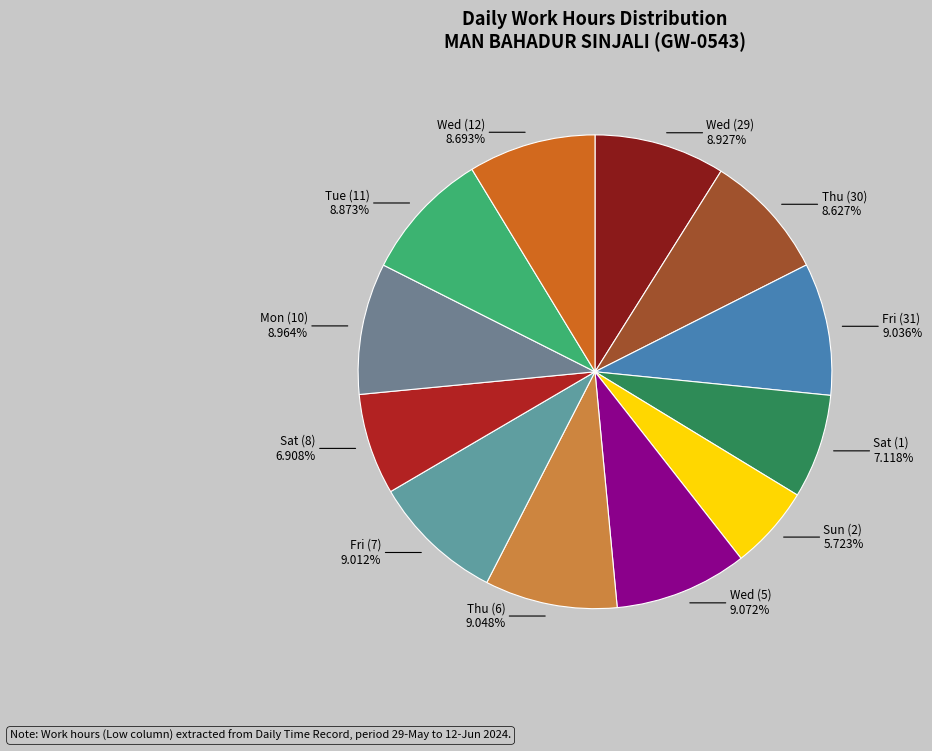

How many segments does this pie chart have?

12